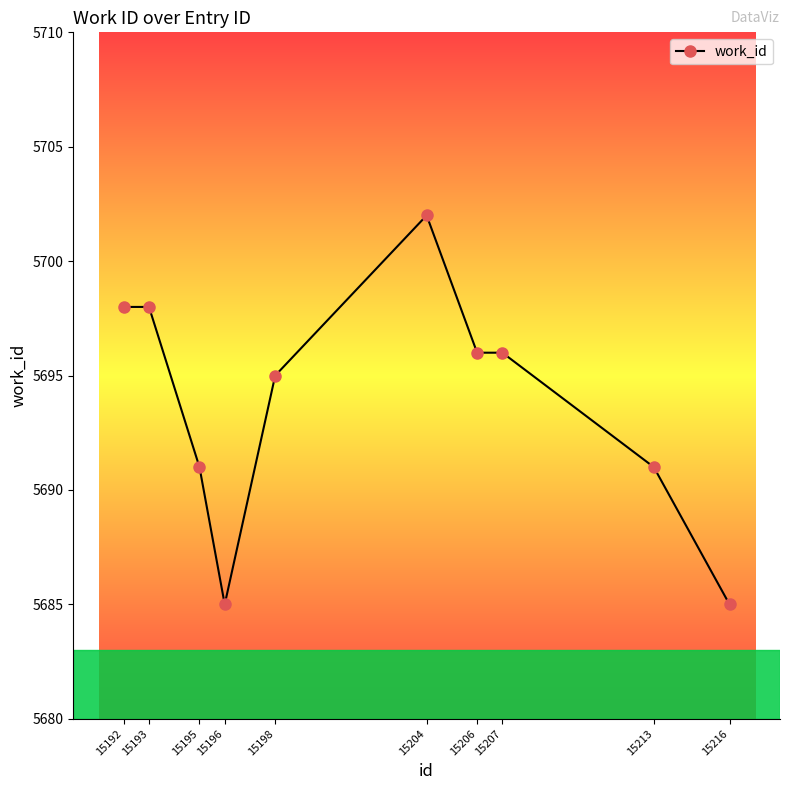

What is the value of the 2nd point from the left?

5698